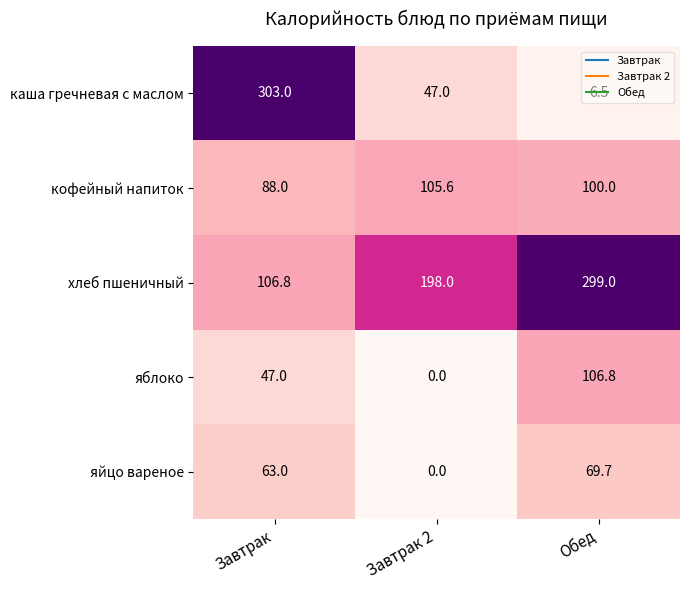

What is the difference between the highest and lowest values at Завтрак 2?

198.0